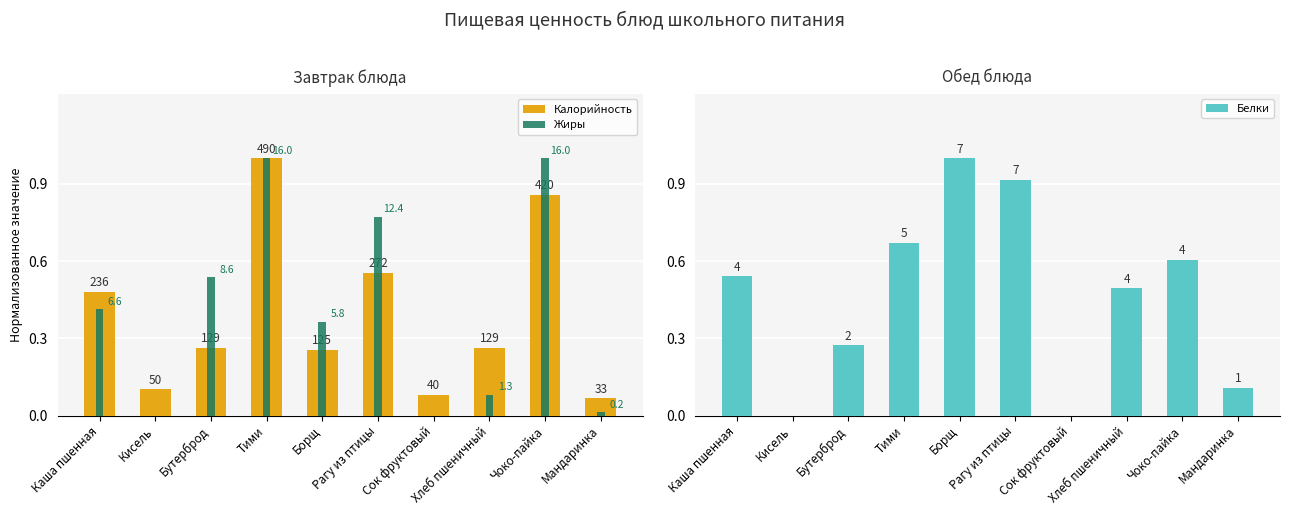

List the series in order of their peak value, lowest first.

Калорийность, Жиры, Белки